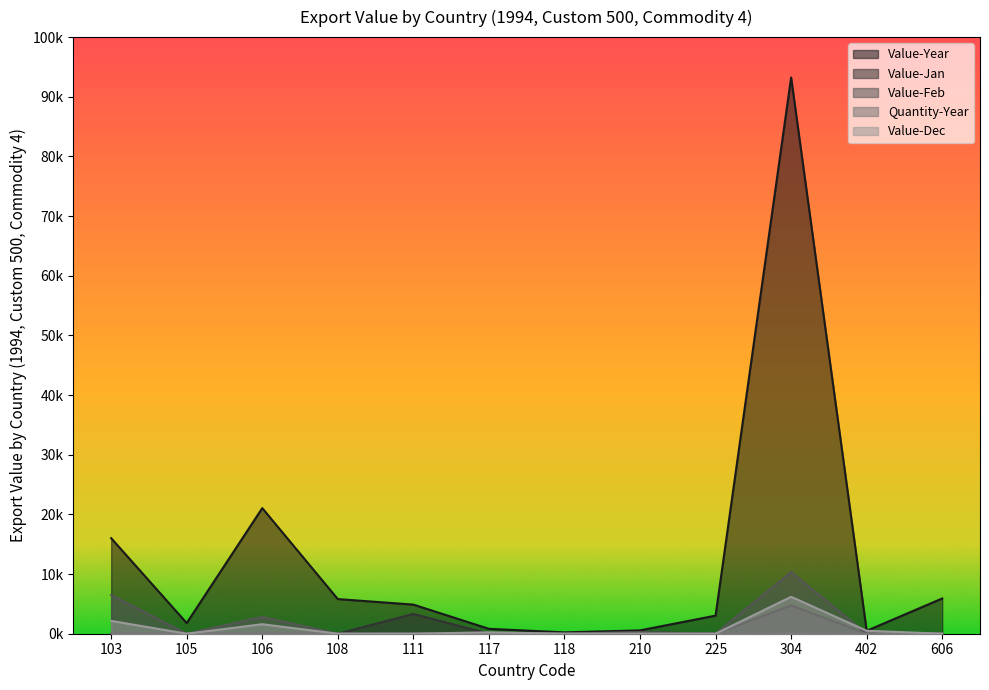

Does the chart display data point markers on the line(s)?

No